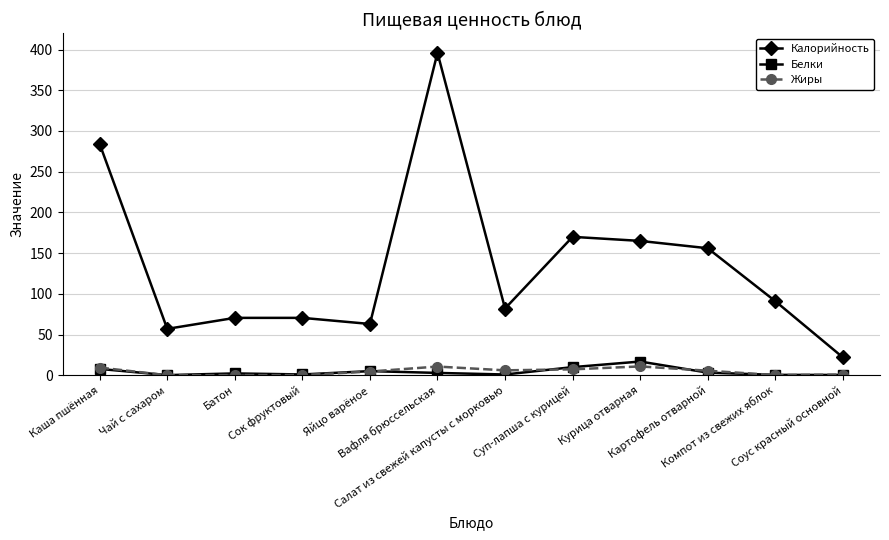

What value does the Белки series have at Суп-лапша с курицей?

10.0